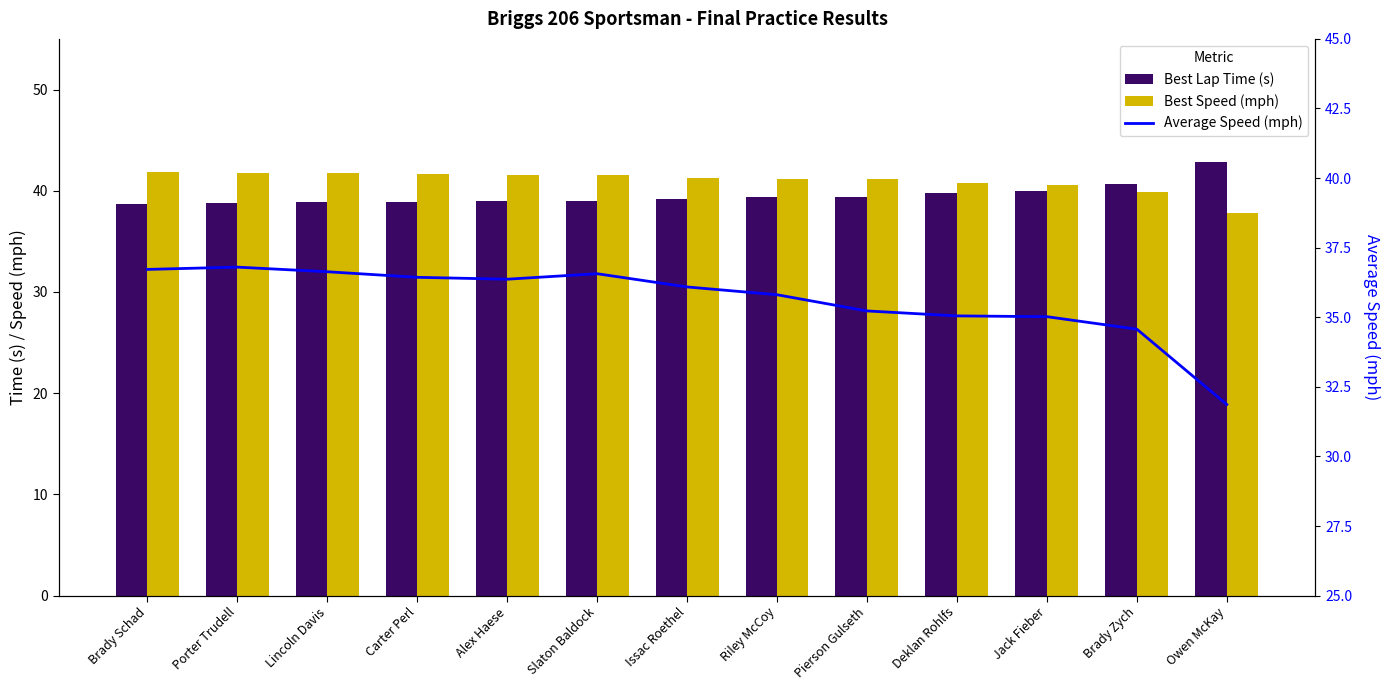

Which series has the largest total across all categories?

Best Speed (mph)